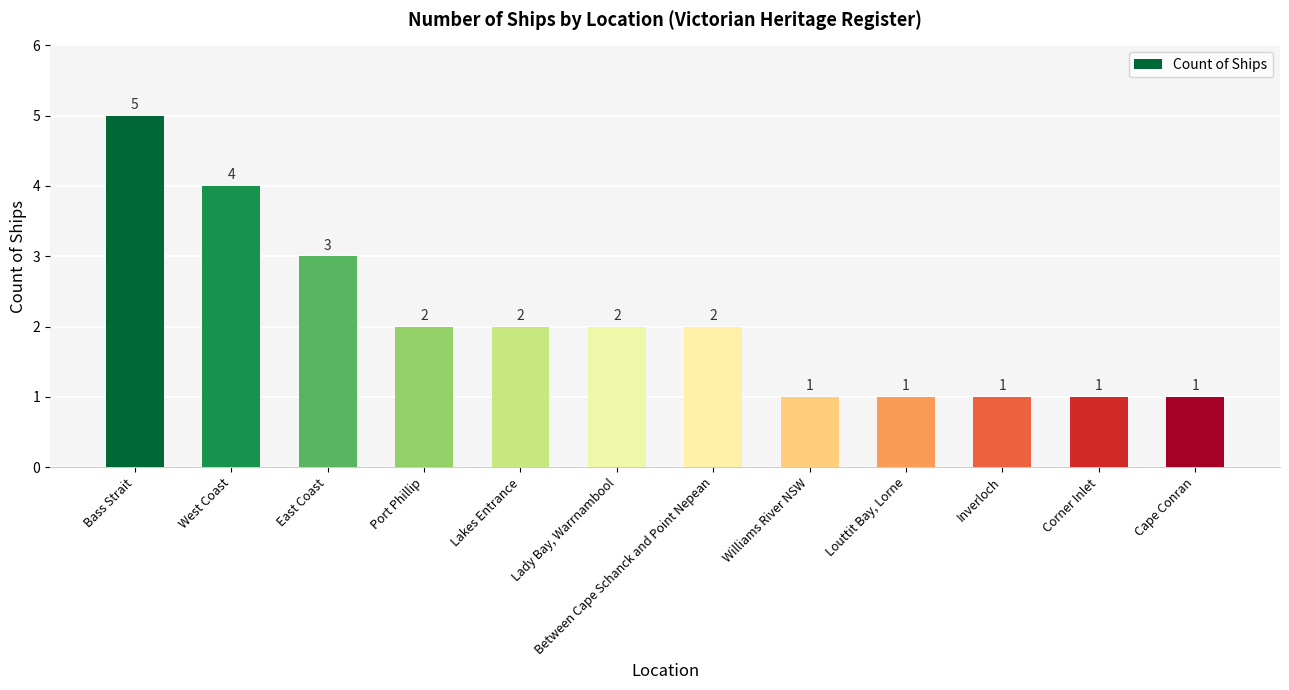

True or false: the data shows 1 at Corner Inlet.

True